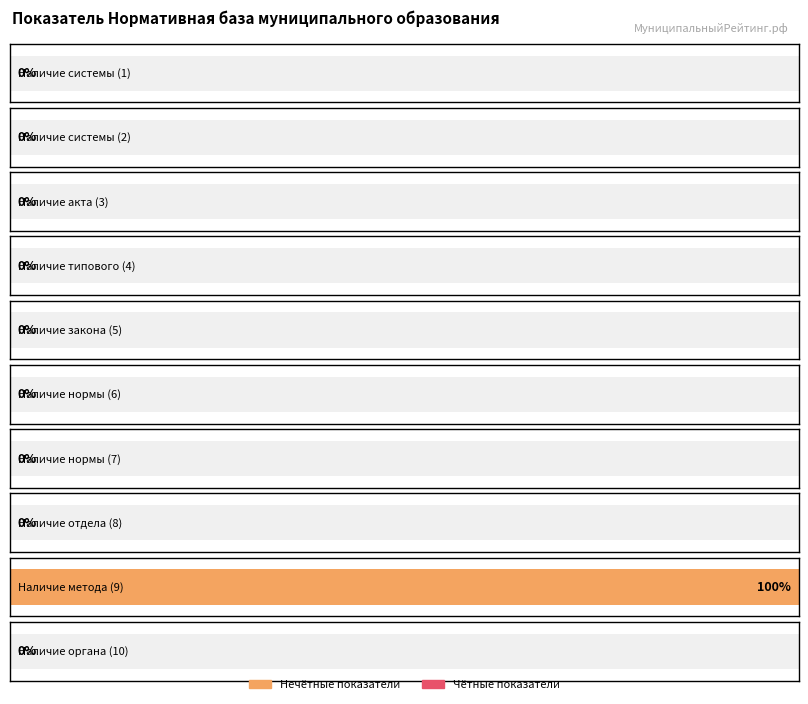

Are the bars grouped side by side (vs. stacked)?

No